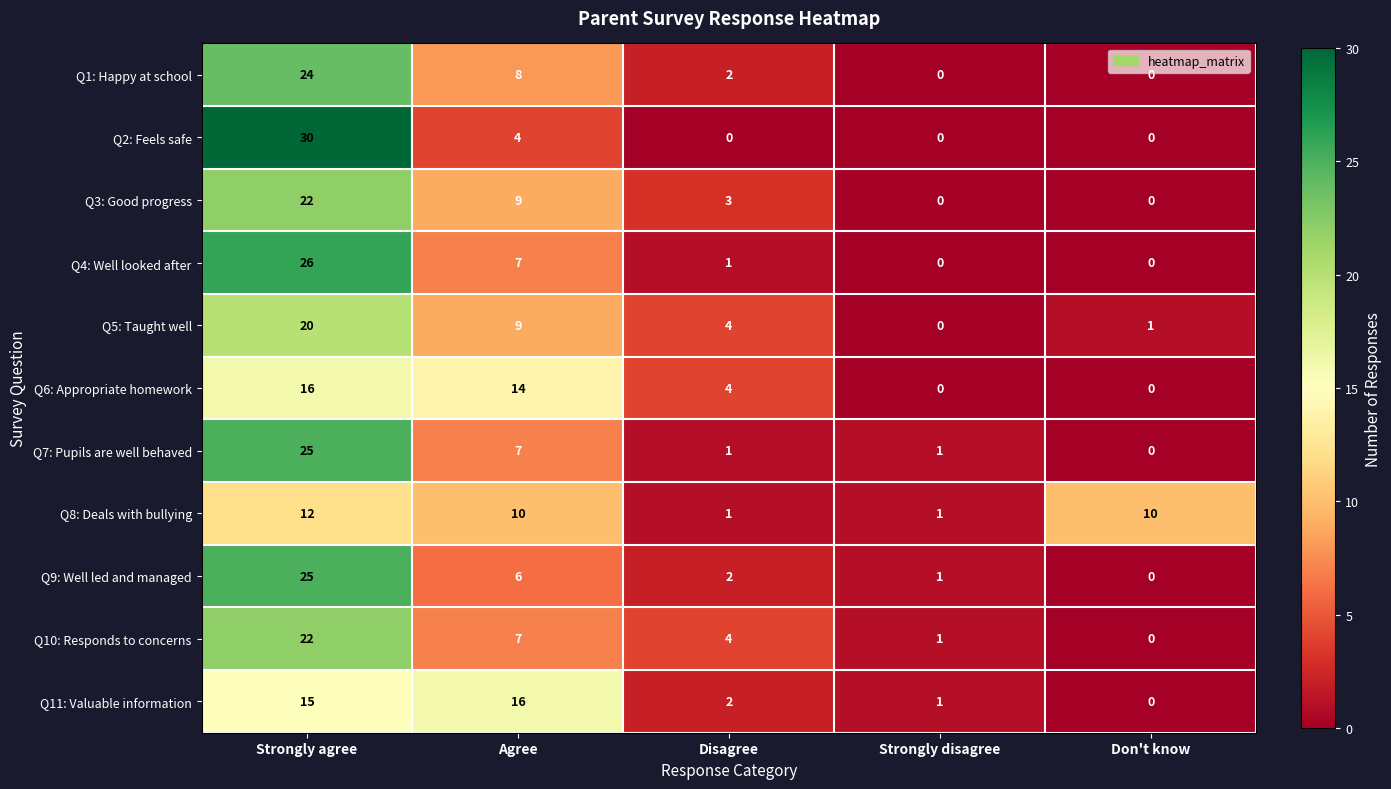

Rank the categories by Q11: Valuable information value from lowest to highest.

Don't know, Strongly disagree, Disagree, Strongly agree, Agree